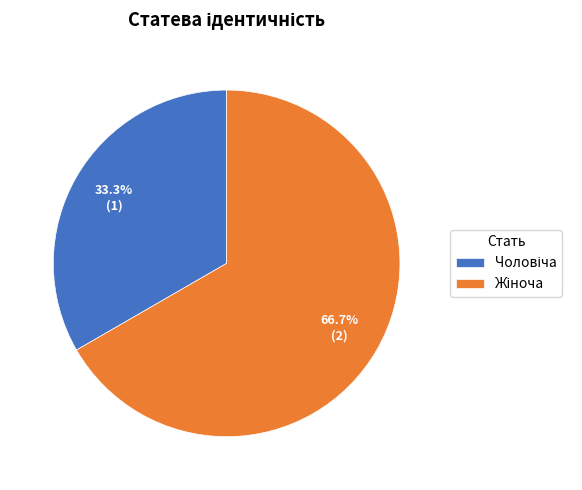

Is there any slice that represents more than half of the pie?

Yes